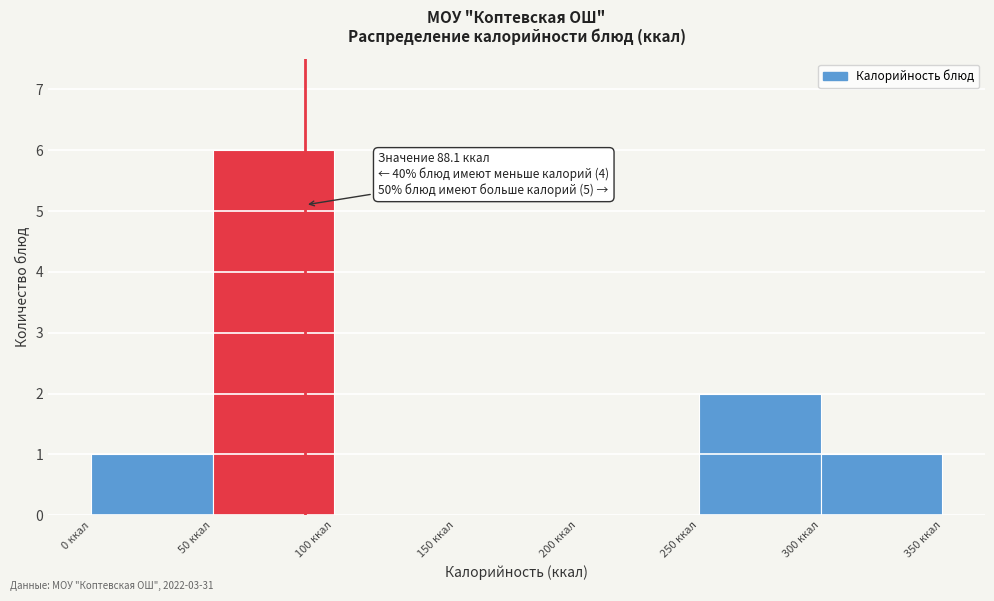

Over which range of the x-axis is the bar tallest?

50 to 100